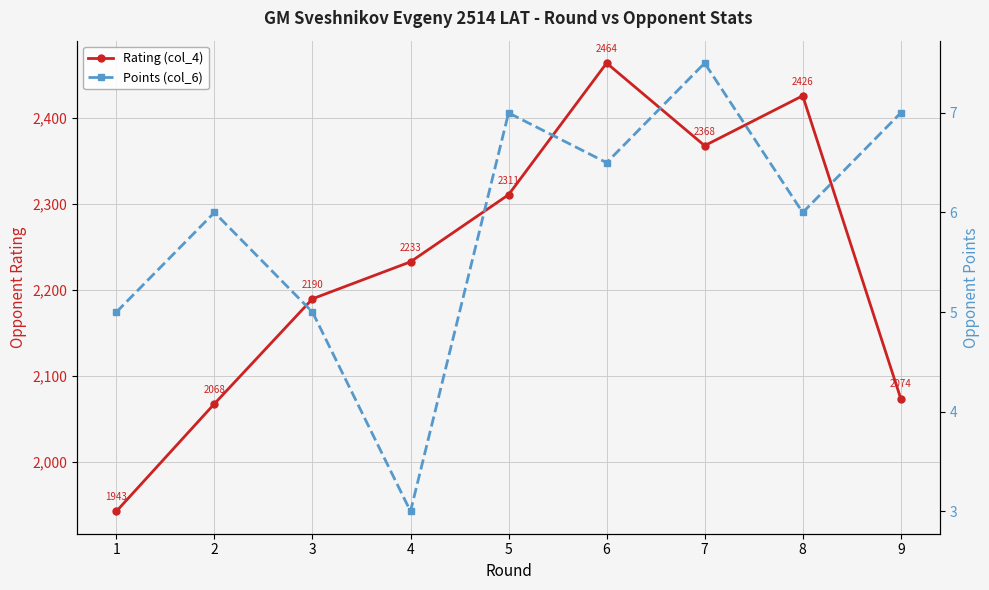

At which category does the chart reach its minimum across all series?

4